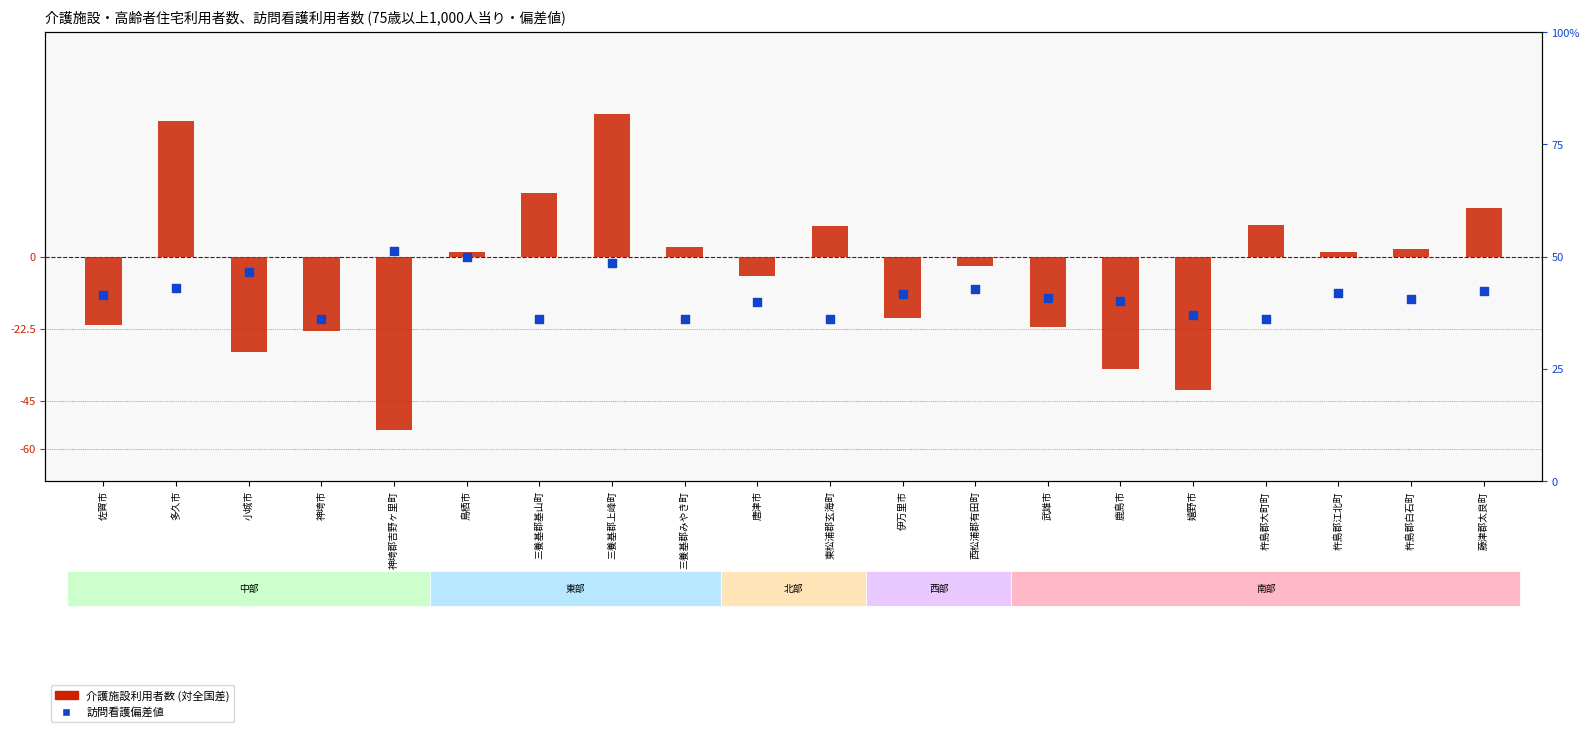

Which series has the widest spread of Y values?

介護施設利用者数 (対全国差)